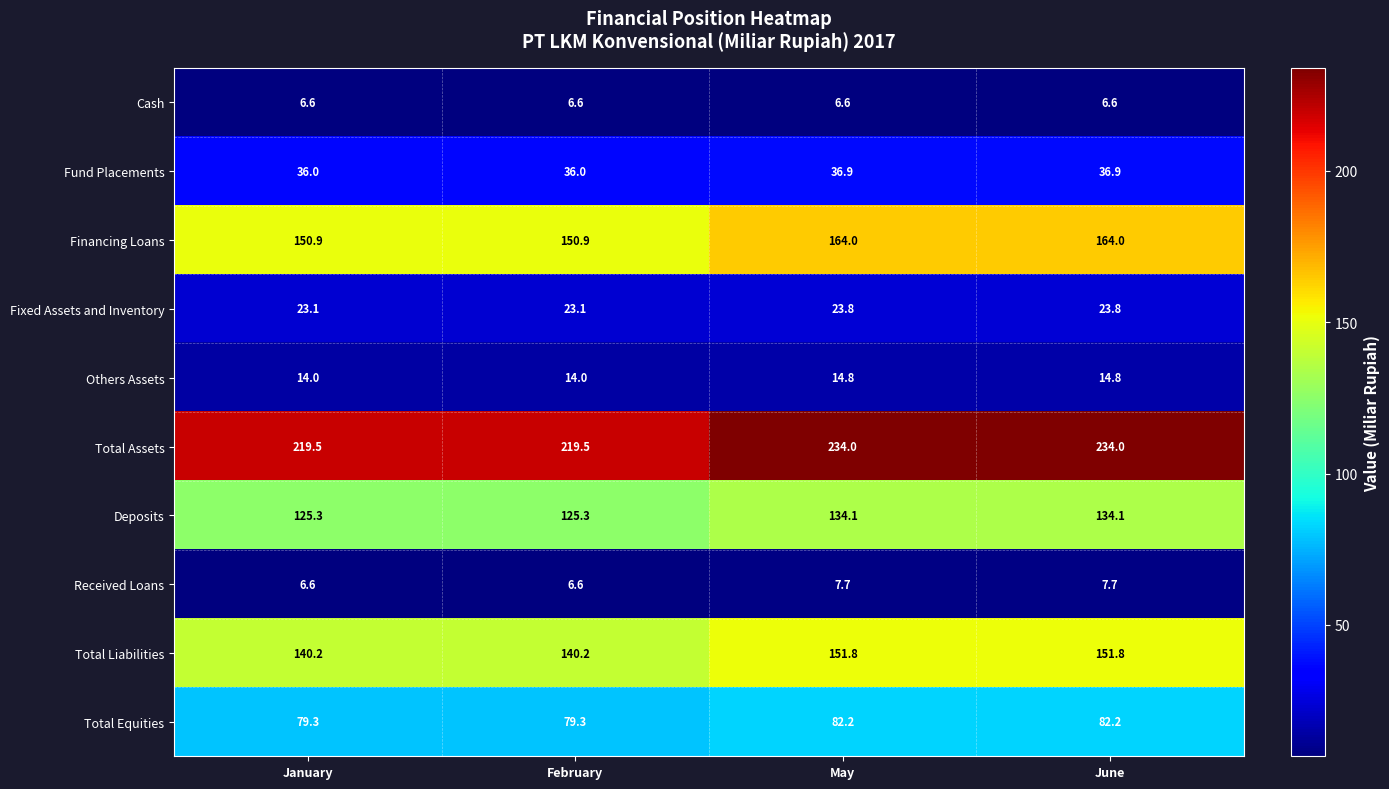

What is the smallest value displayed?

6.6